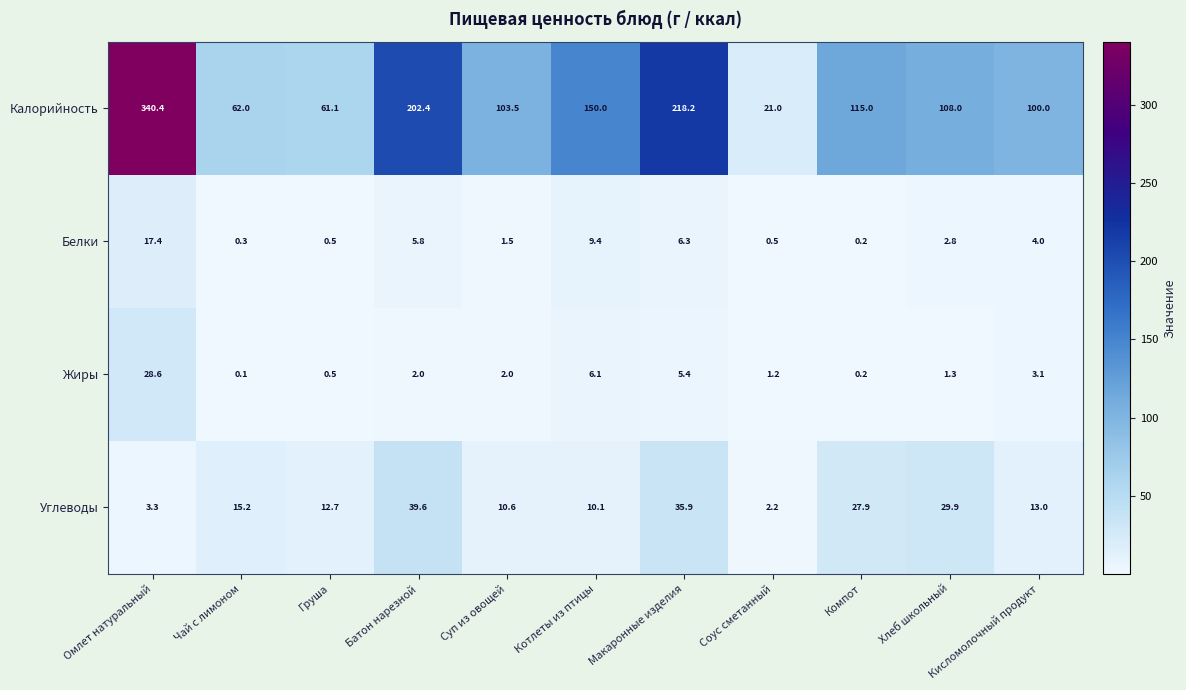

Between Хлеб школьный and Кисломолочный продукт, which series saw the biggest shift?

Углеводы